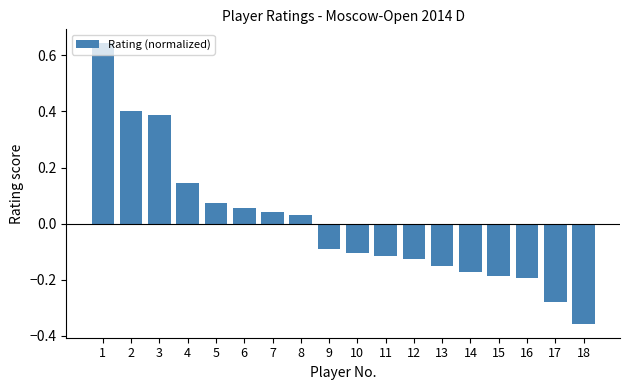

At which category does the chart reach its peak across all series?

1